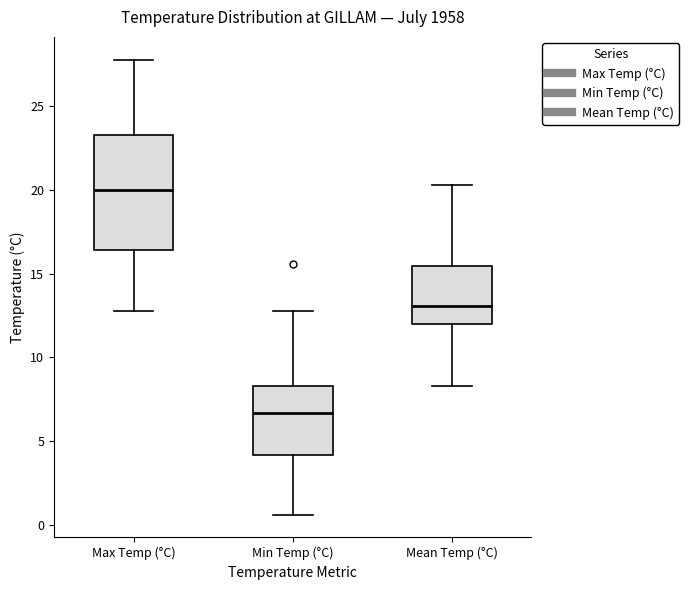

Where does the upper whisker of the box for Max Temp (°C) end on the y-axis? The values are not printed on the chart, so give them approximately, as read against the axis.

28.0